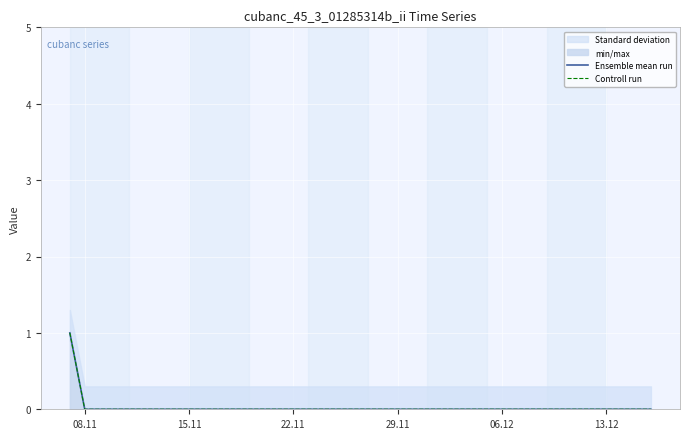

What is the greatest value displayed?

1